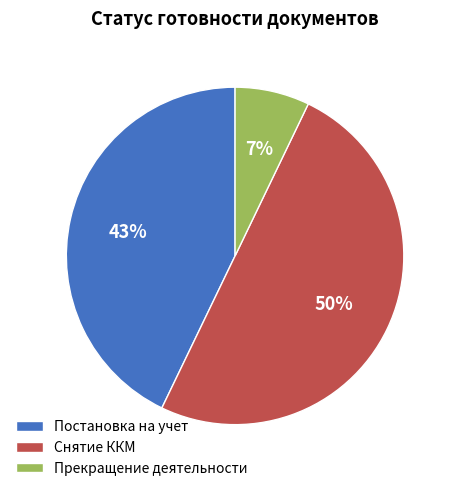

Which has a higher value, Прекращение деятельности or Постановка на учет?

Постановка на учет